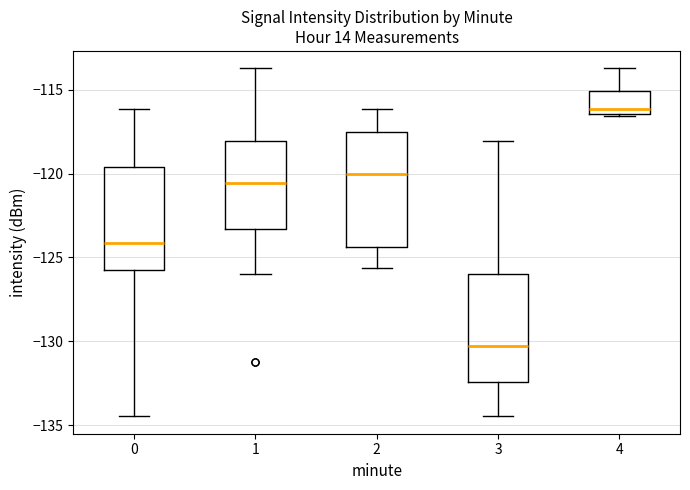

Reading left to right, read every box against the y-axis: the position of its median line, the range the box covers, and the ends of its whiskers. The values are not printed on the chart, so give them approximately, as read against the axis.

0: median -124.0, box -126.0 to -119.5, whiskers -134.5 to -116.0
1: median -120.5, box -123.5 to -118.0, whiskers -126.0 to -113.5
2: median -120.0, box -124.5 to -117.5, whiskers -125.5 to -116.0
3: median -130.5, box -132.5 to -126.0, whiskers -134.5 to -118.0
4: median -116.0, box -116.5 to -115.0, whiskers -116.5 to -113.5